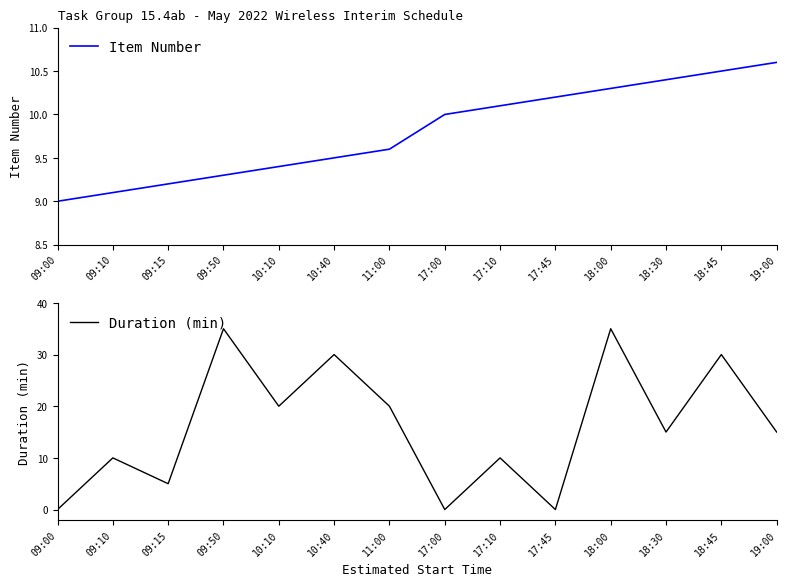

Reading right to left, extract all data points from this chart.

Item Number: 19:00=10.6	18:45=10.5	18:30=10.4	18:00=10.3	17:45=10.2	17:10=10.1	17:00=10.0	11:00=9.6	10:40=9.5	10:10=9.4	09:50=9.3	09:15=9.2	09:10=9.1	09:00=9.0
Duration (min): 19:00=15.0	18:45=30.0	18:30=15.0	18:00=35.0	17:45=0.0	17:10=10.0	17:00=0.0	11:00=20.0	10:40=30.0	10:10=20.0	09:50=35.0	09:15=5.0	09:10=10.0	09:00=0.0